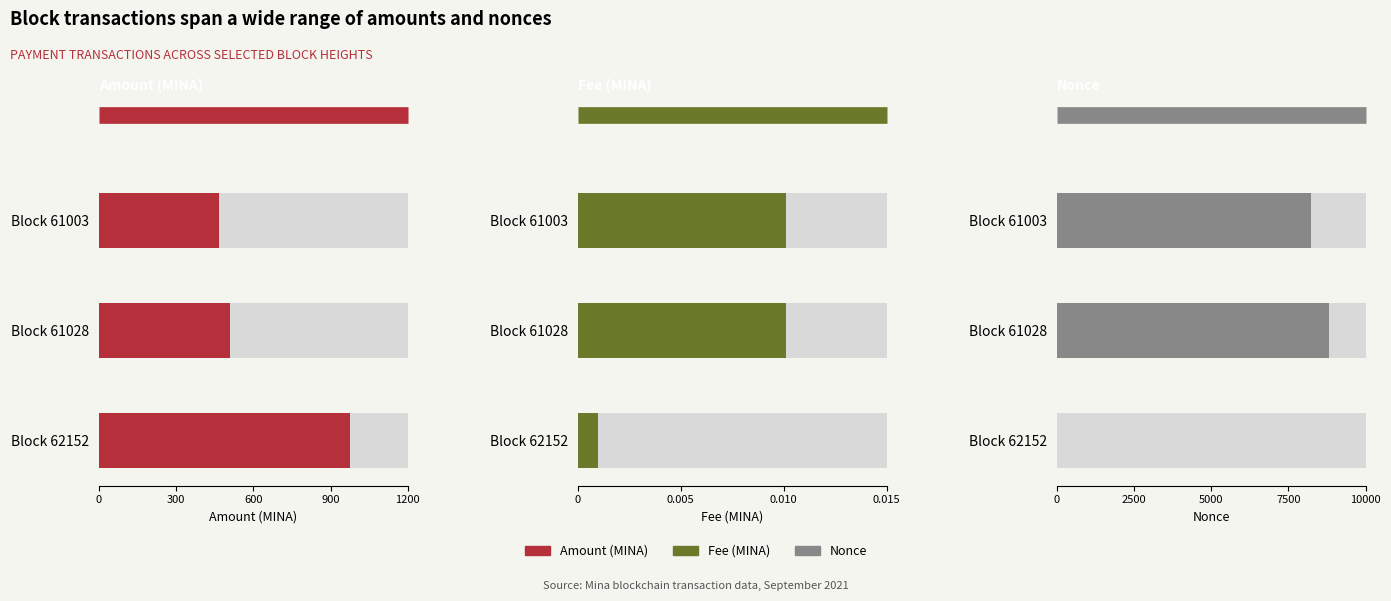

Does the chart contain stacked bars?

No